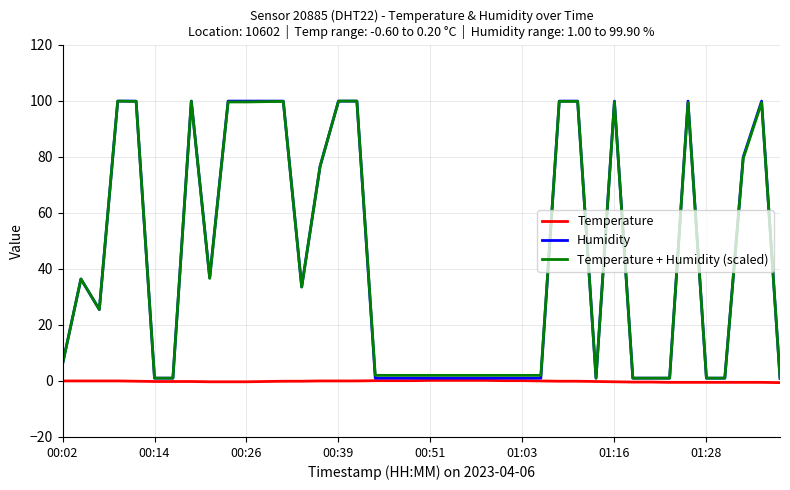

What is the greatest value displayed?

99.9